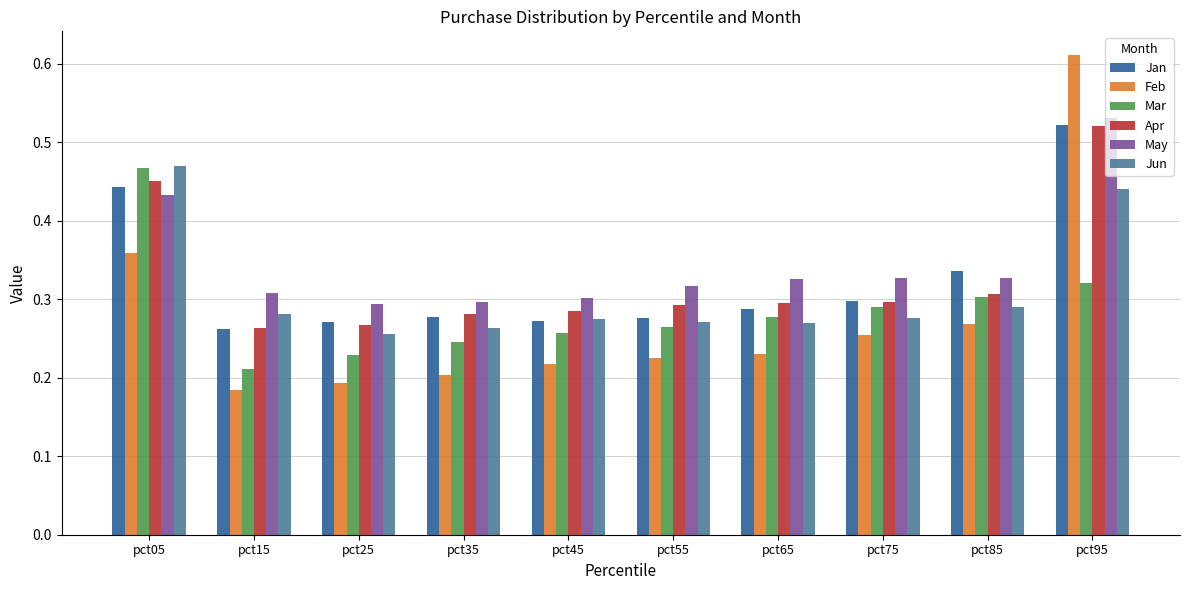

What is the total value across all series at pct75?

1.7